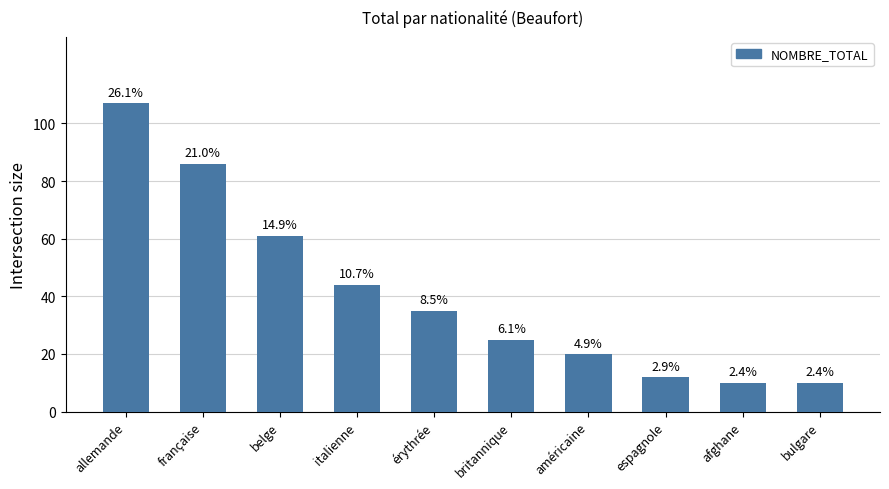

How many bars are there in total?

10